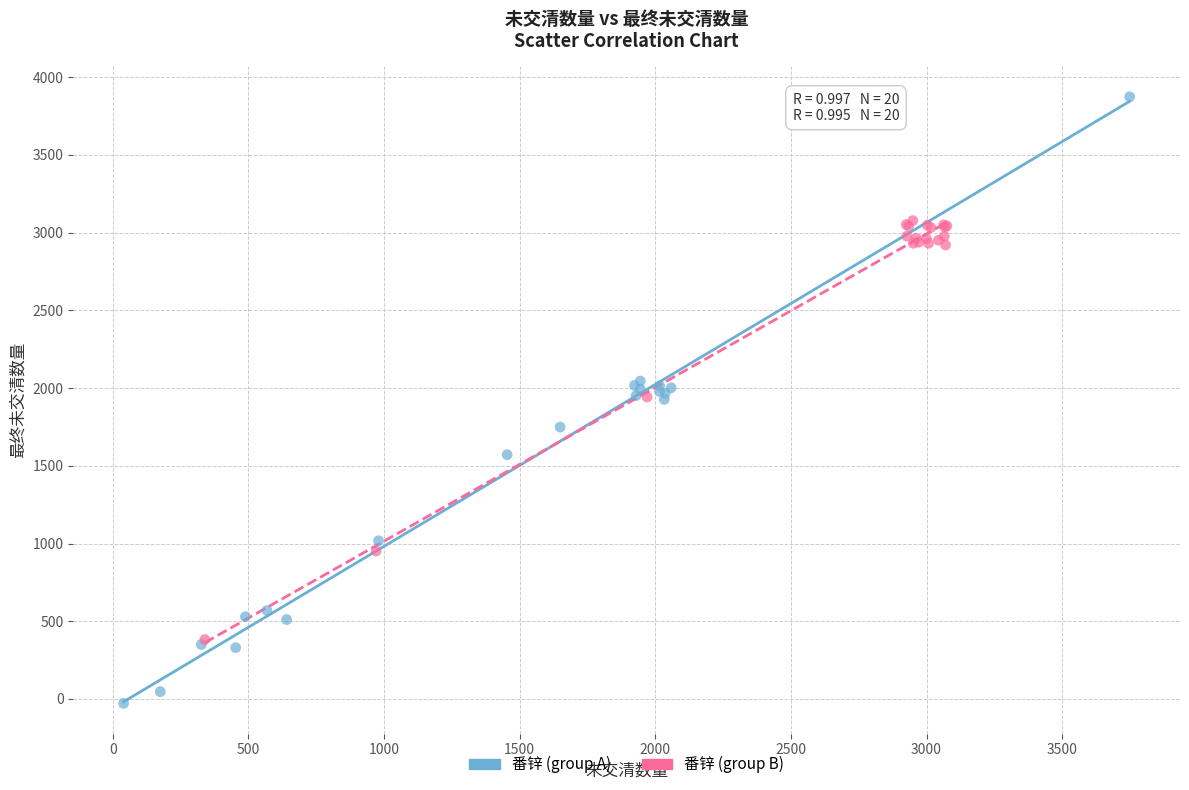

Which series contains the lowest Y value?

番锌 (group A)